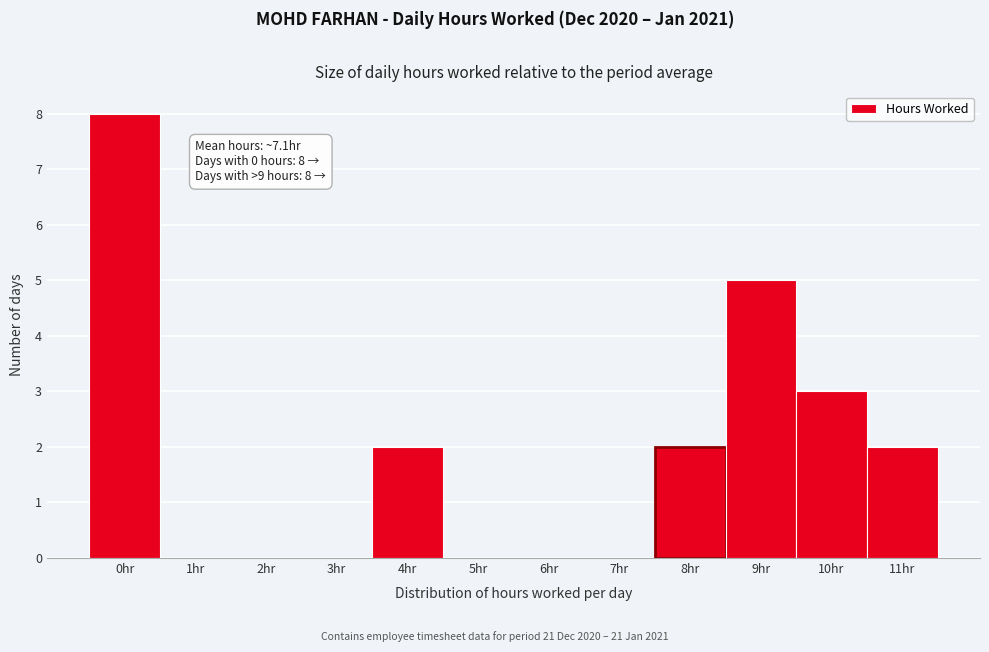

Reading left to right, list all the values displayed in this chart.

0hr=8	1hr=0	2hr=0	3hr=0	4hr=2	5hr=0	6hr=0	7hr=0	8hr=2	9hr=5	10hr=3	11hr=2